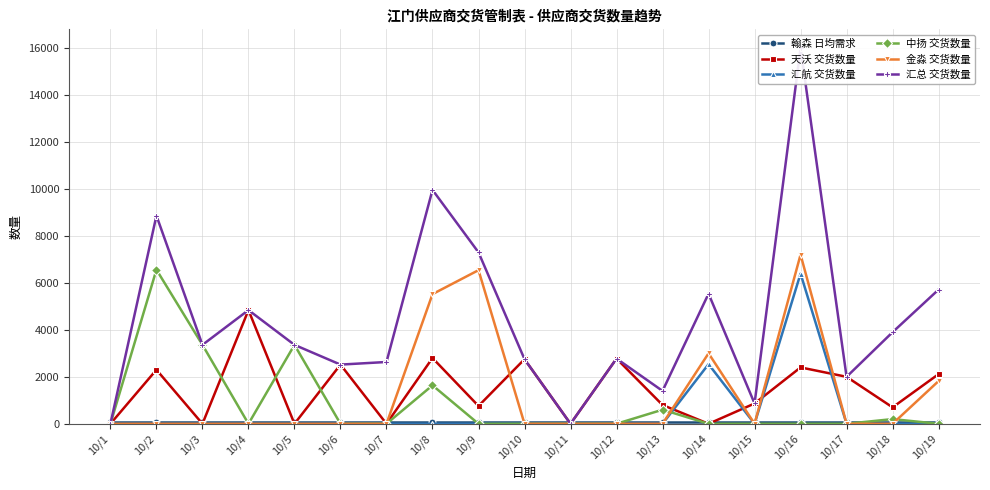

True or false: 汇总 交货数量 and 天沃 交货数量 intersect in this chart.

False